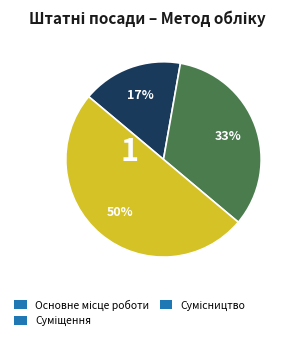

To the nearest percent, what is the average slice percentage?

33%